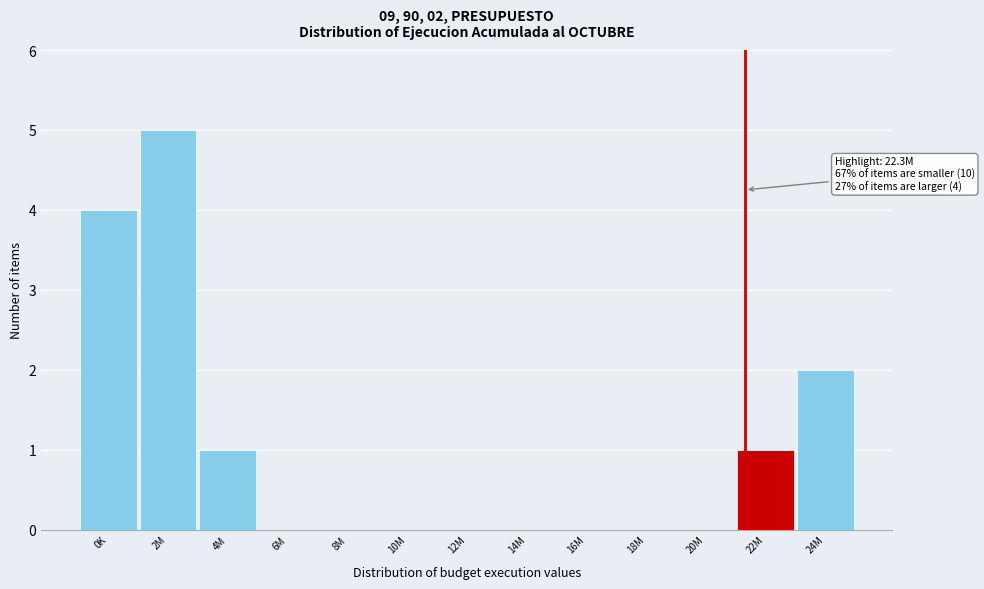

Reading left to right, extract all data points from this chart.

0K=4	2M=5	4M=1	6M=0	8M=0	10M=0	12M=0	14M=0	16M=0	18M=0	20M=0	22M=1	24M=2